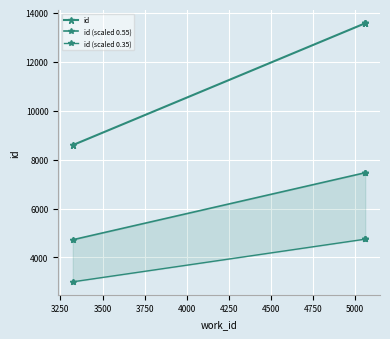

Between 3750 and 4000, which is larger?

4000